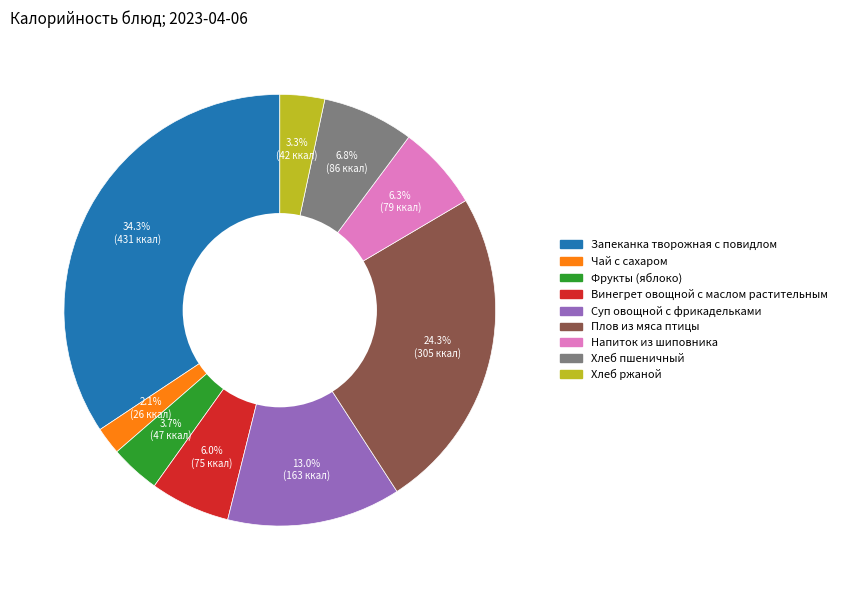

Does Чай с сахаром represent more than half of the total?

No